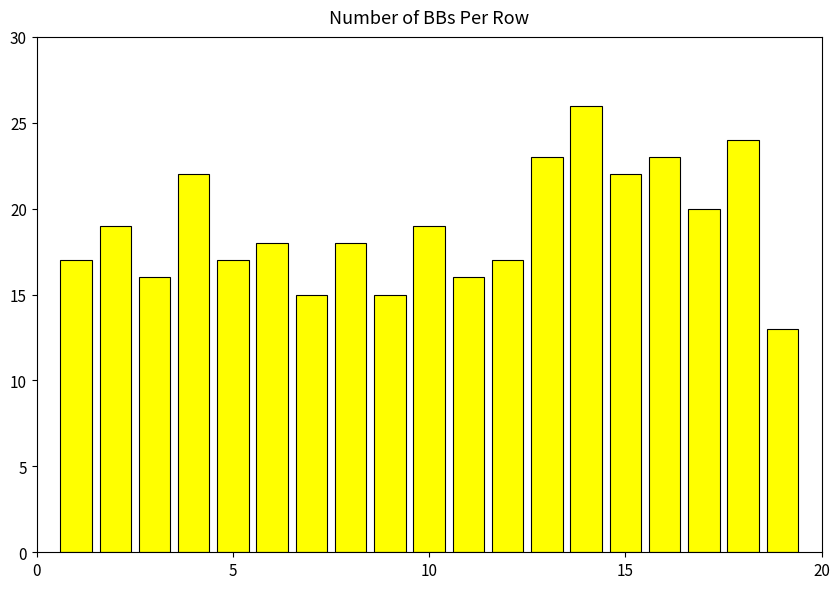

What is the minimum value shown in the chart?

13